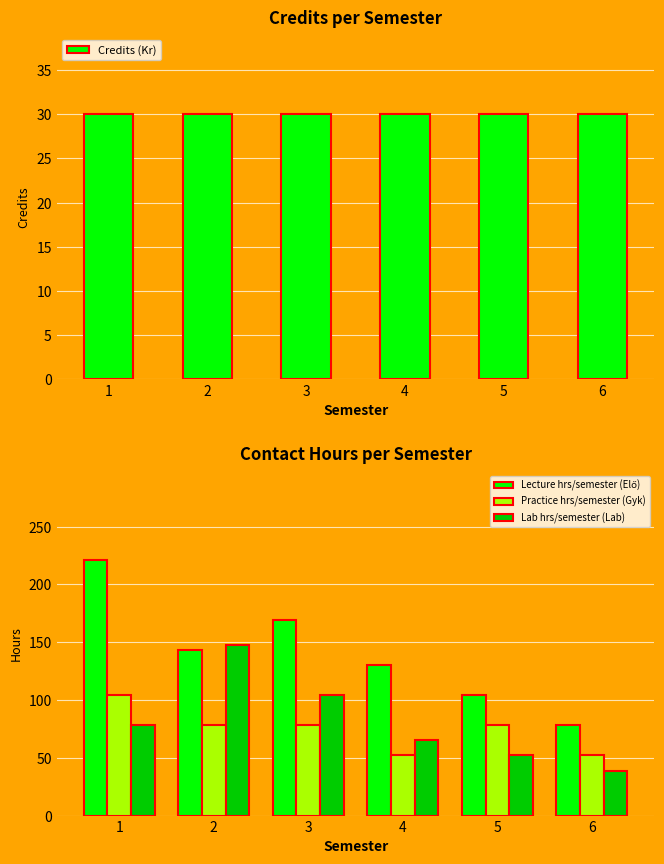

Is it true that Lecture hrs/semester (Elő) equals 221 at 1?

True